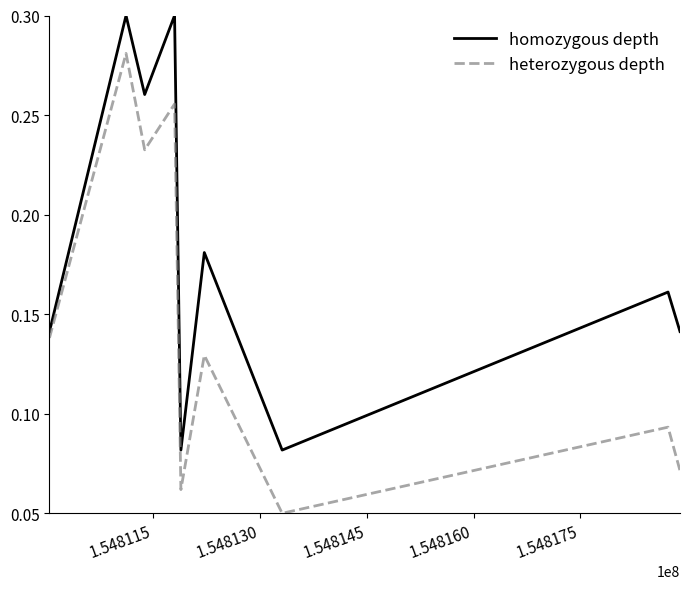

In heterozygous depth, how many points are higher than both neighbors (excluding endpoints)?

4